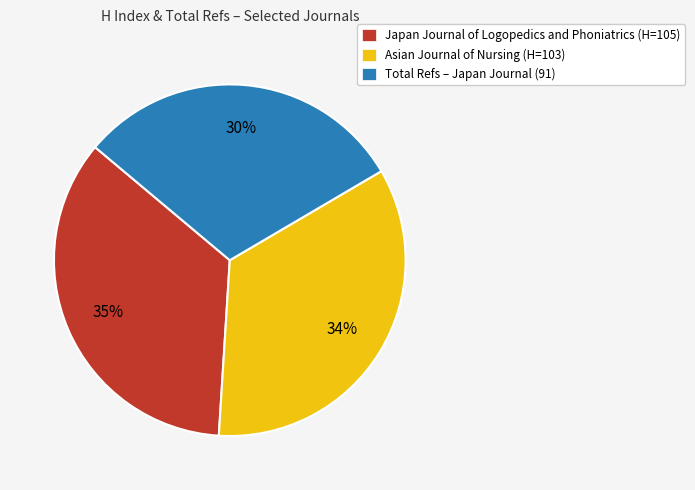

How many slices are in this pie chart?

3